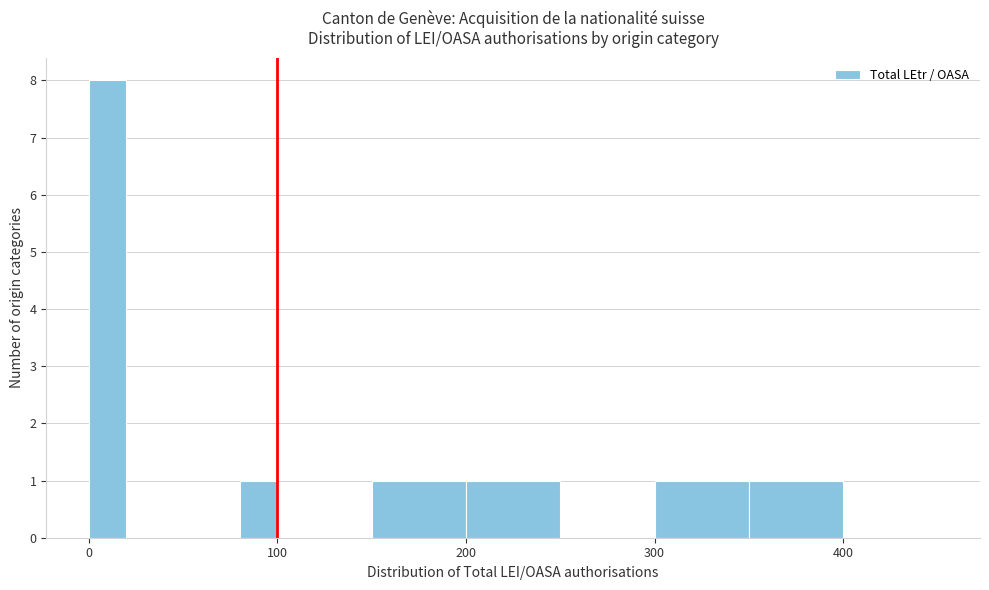

Read against the x-axis, roughly where is the centre of the tallest bar?

10